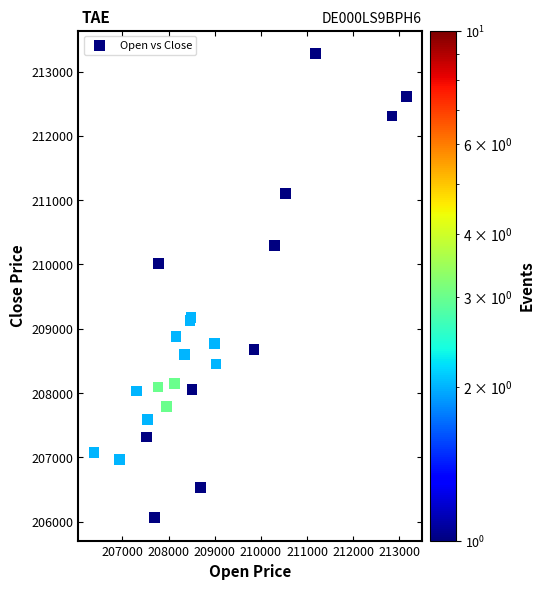

What Y value in the scatter plot is closest to 209671?

210014